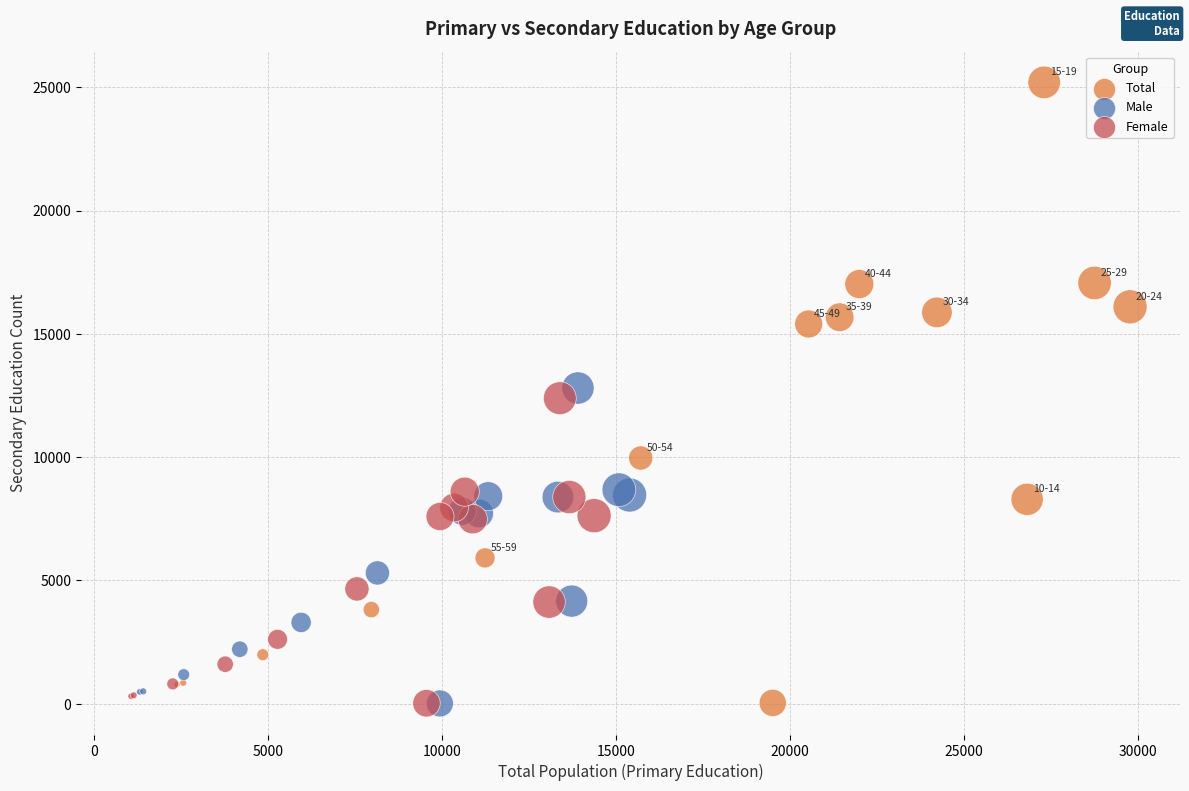

Which series has the largest Y range (max minus min)?

Total